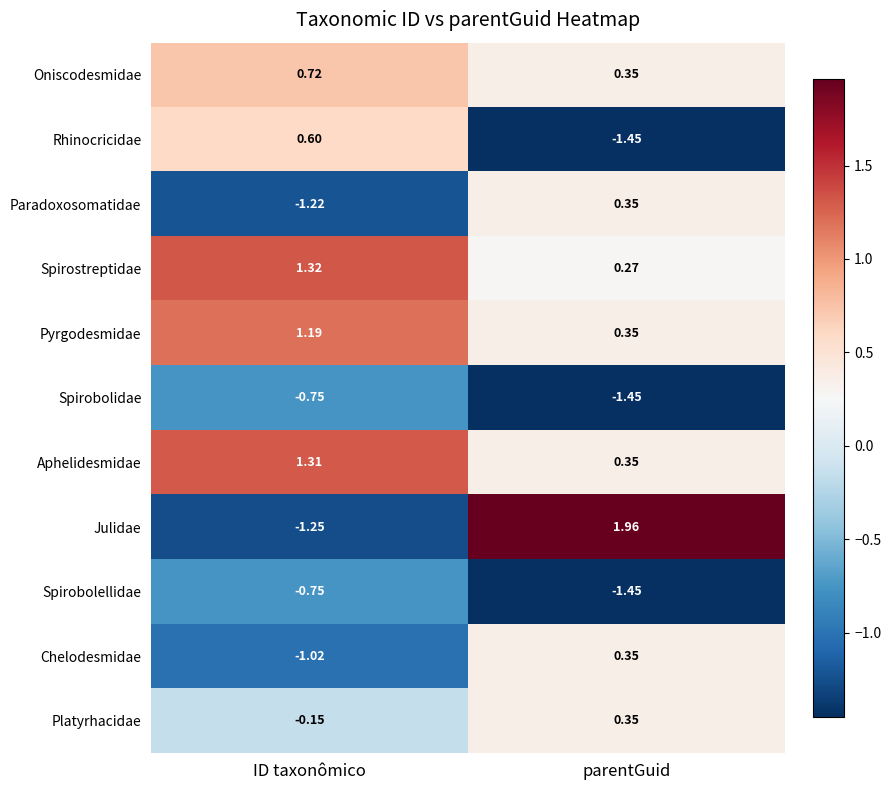

At how many categories does at least one series exceed 1?

2